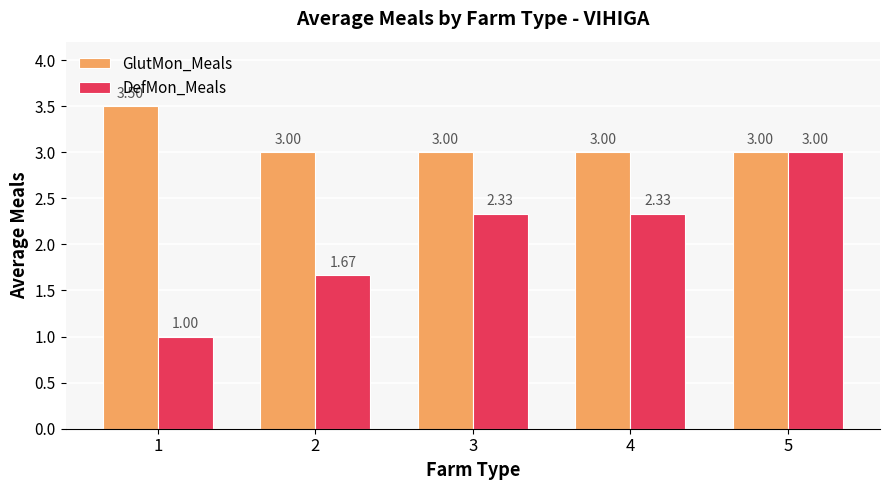

What is the value of the DefMon_Meals bar at the 1st from the left?

1.0